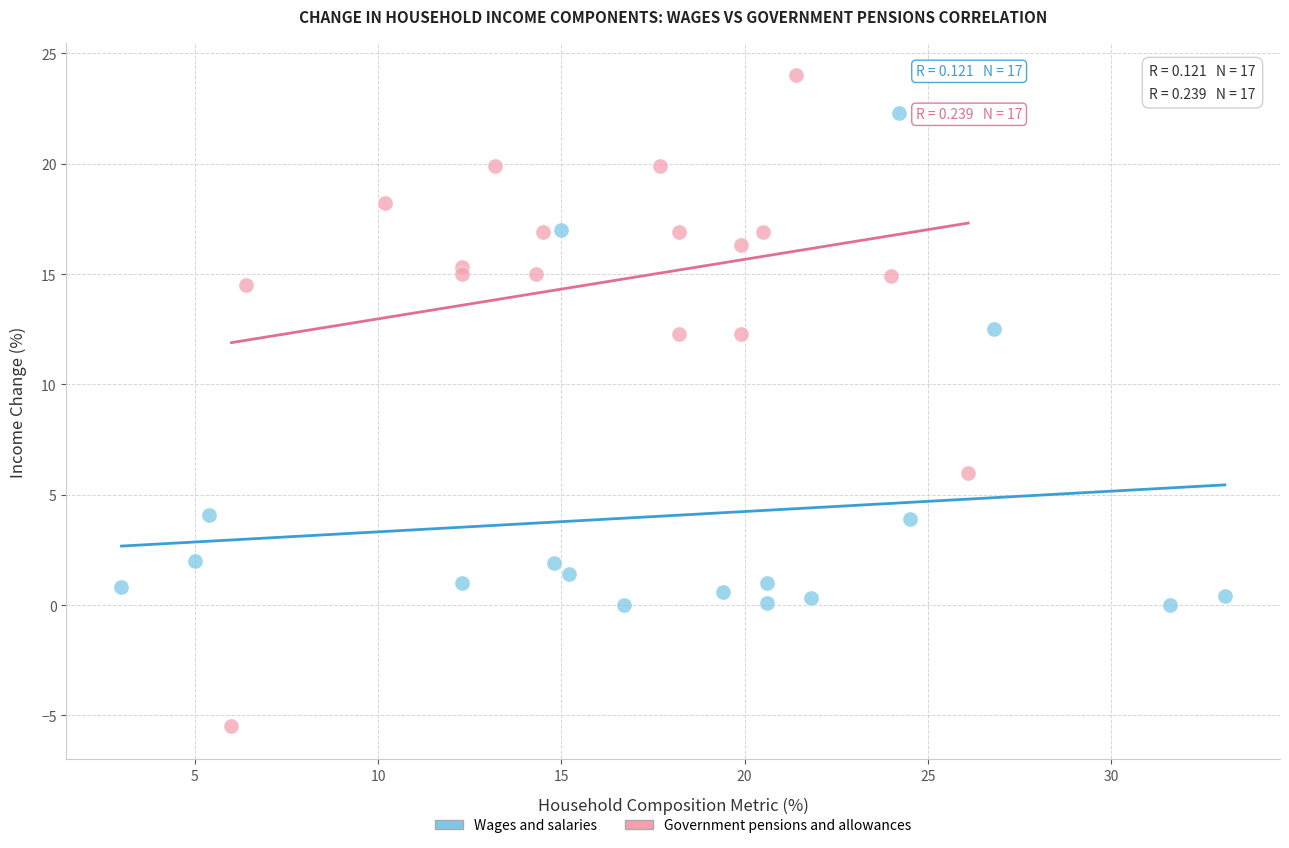

Which series contains the highest Y value?

Government pensions and allowances